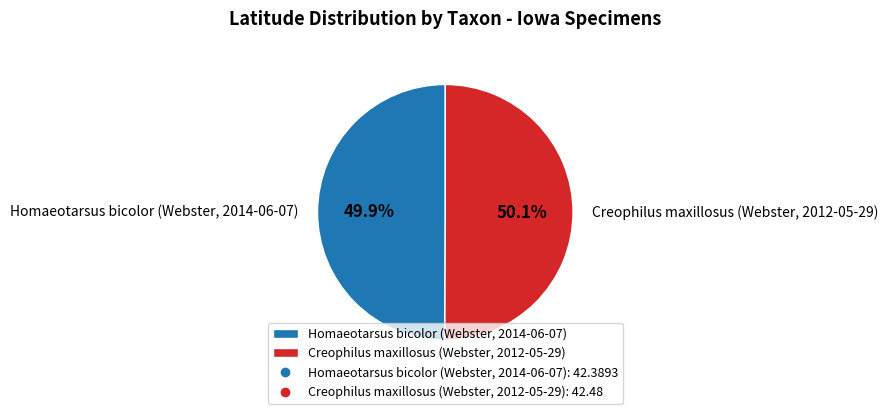

Is there any slice that represents more than half of the pie?

Yes